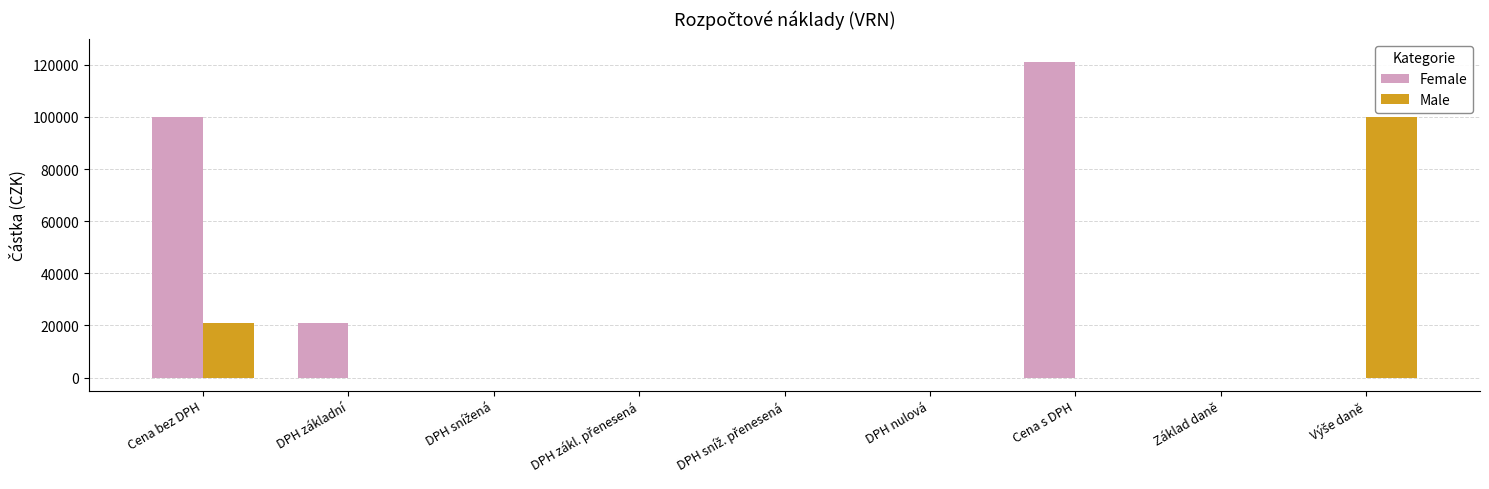

Between Cena bez DPH and Základ daně, which series saw the biggest shift?

Female